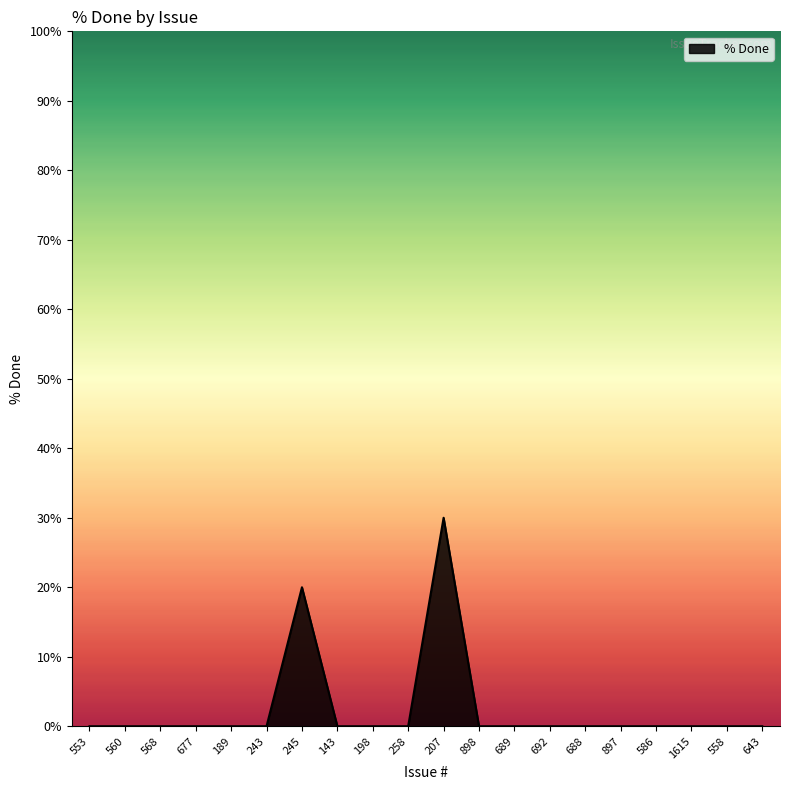

What position from the right is 692?

7